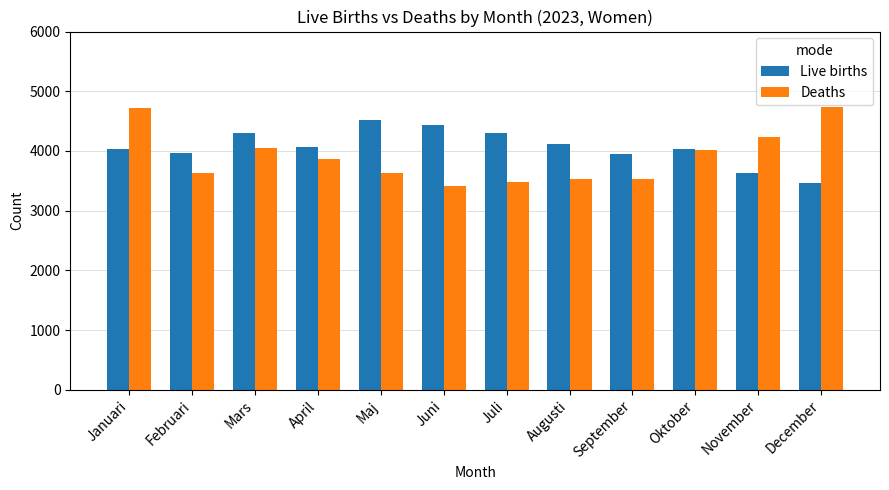

Count the number of categories in the chart.

12